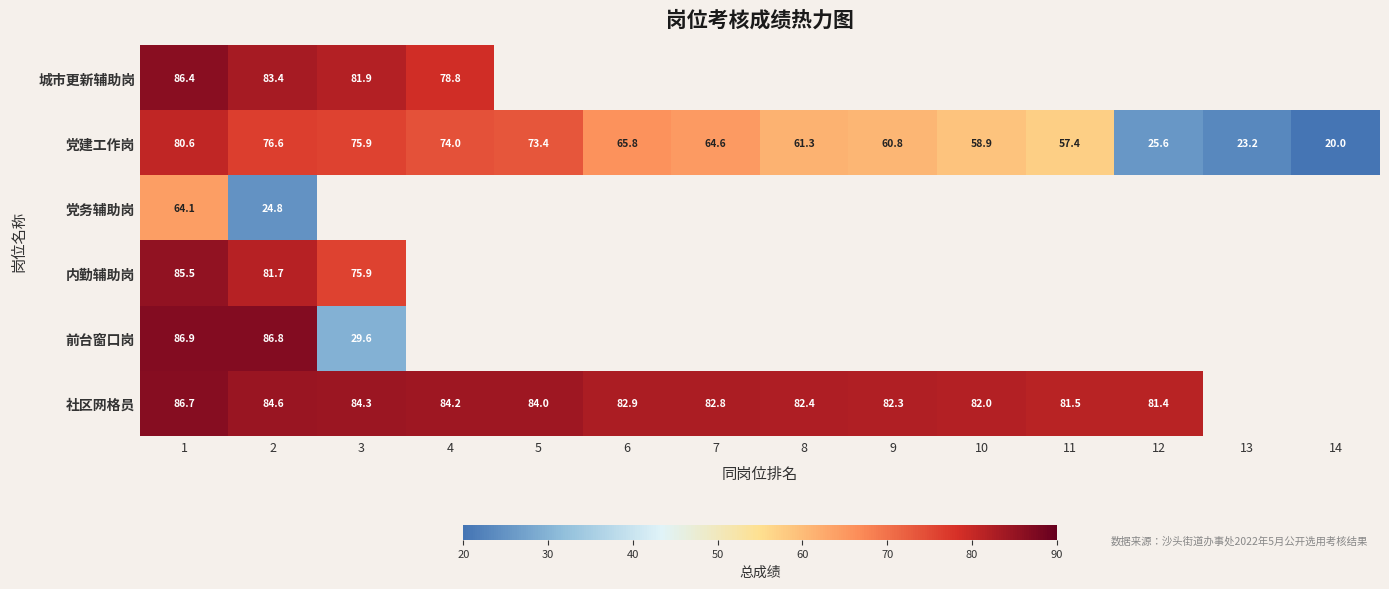

What is the smallest value displayed?

20.0